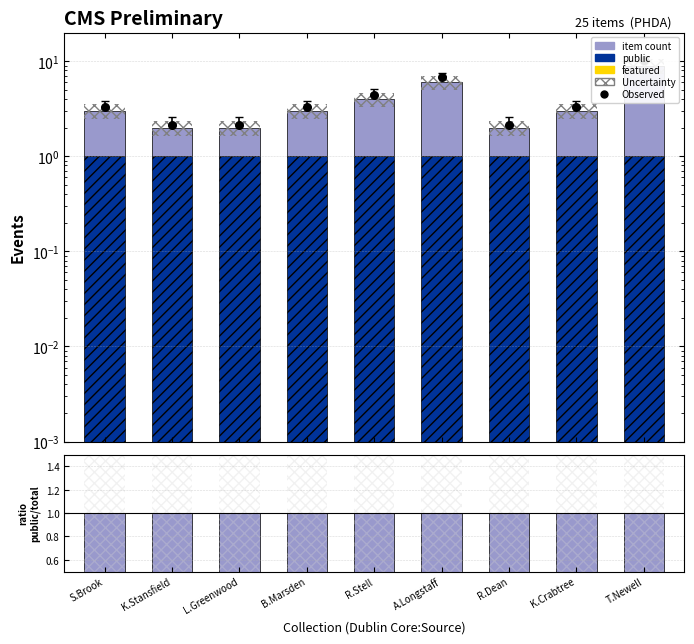

Which series has the largest Y range (max minus min)?

Observed